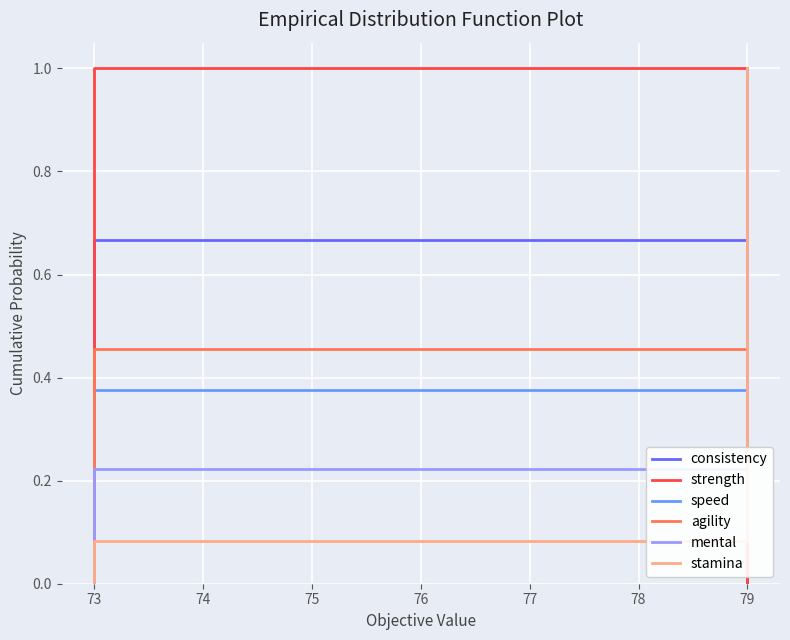

Count the number of data series in this chart.

6